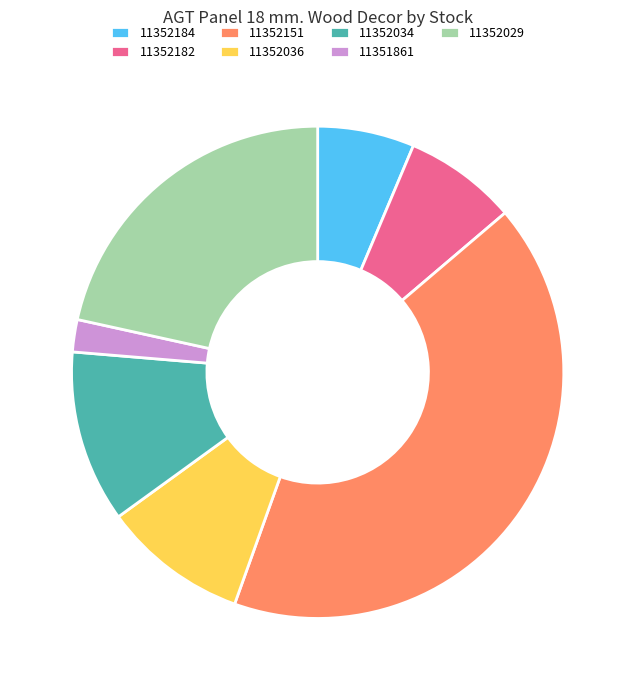

Does 11352182 represent more than half of the total?

No